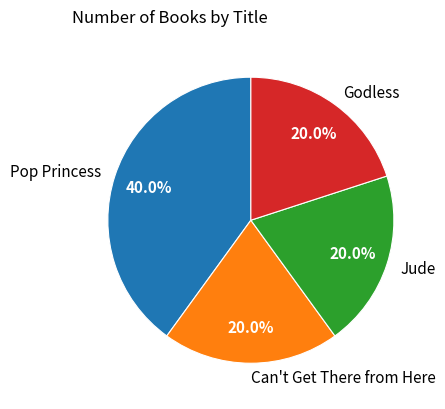

To the nearest percent, what is the average slice percentage?

25%